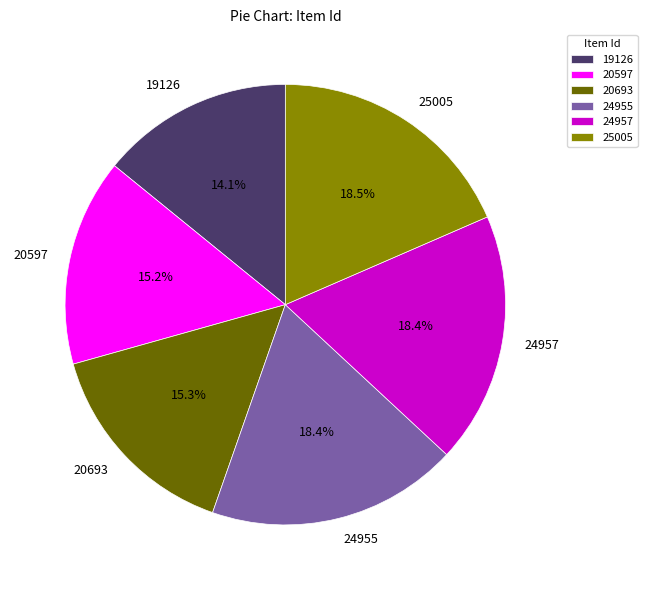

Which category has the smallest portion of the pie?

19126